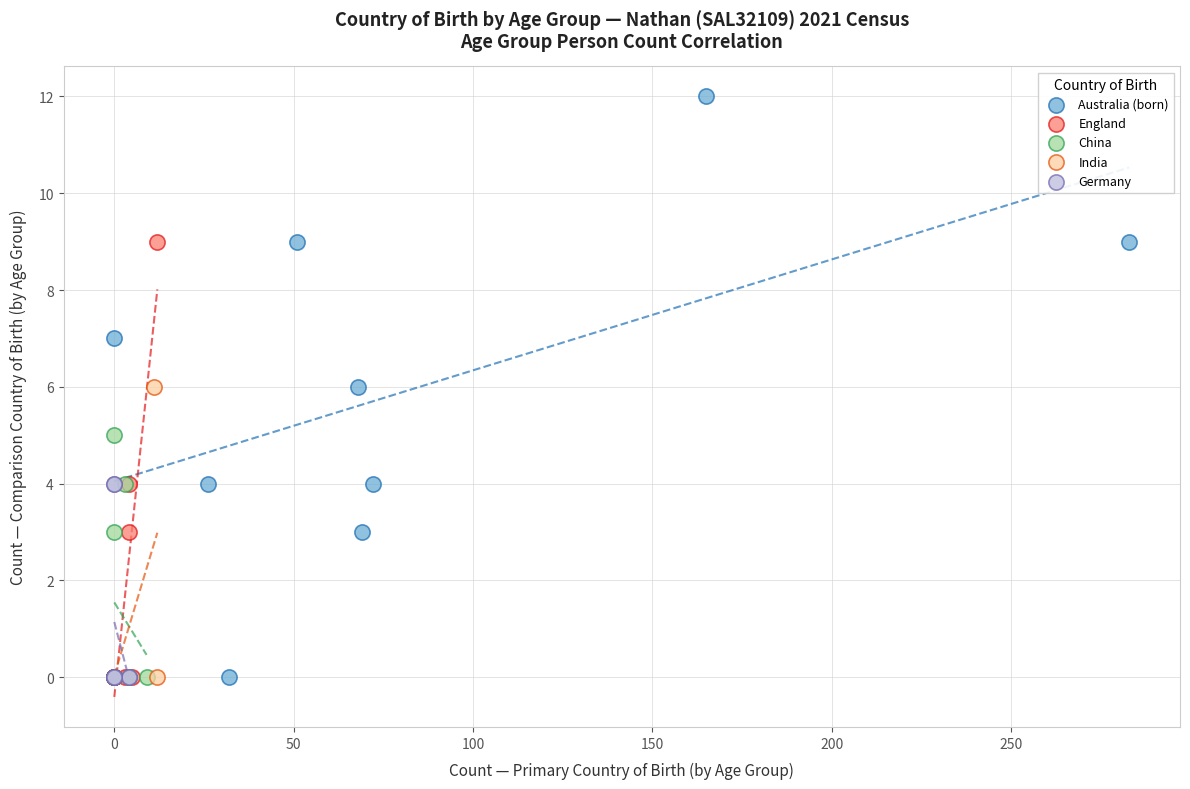

Which series reaches the maximum Y coordinate?

Australia (born)